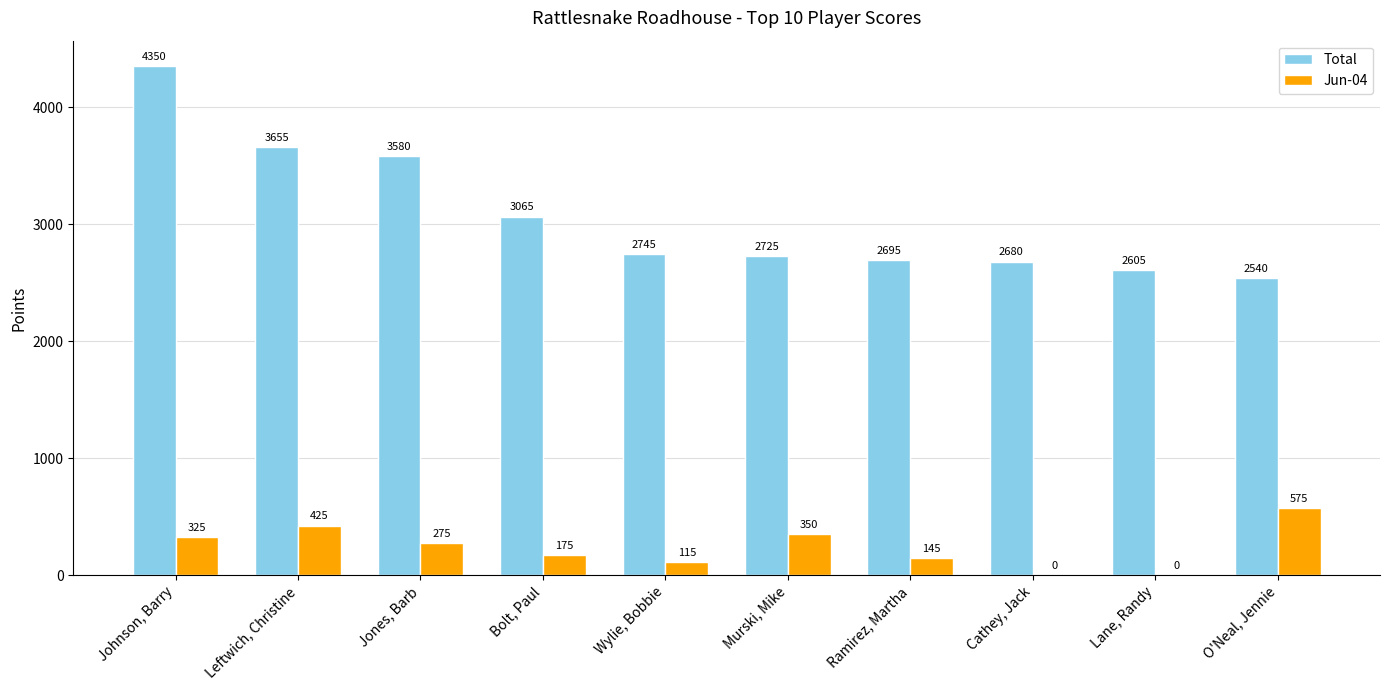

Is it true that Jun-04 equals 145 at Ramirez, Martha?

True